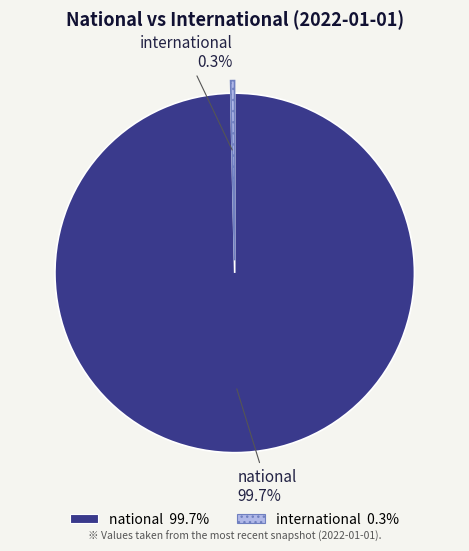

Rank the categories by value from lowest to highest.

international, national